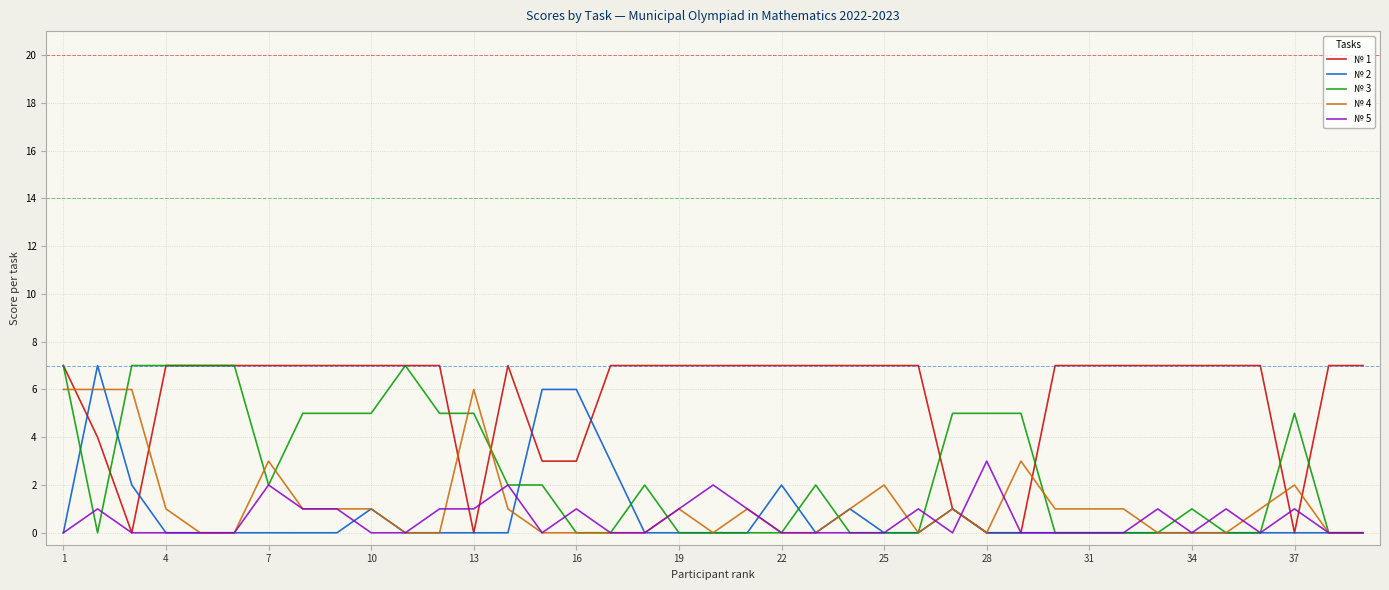

Which series has the largest total across all categories?

№ 1